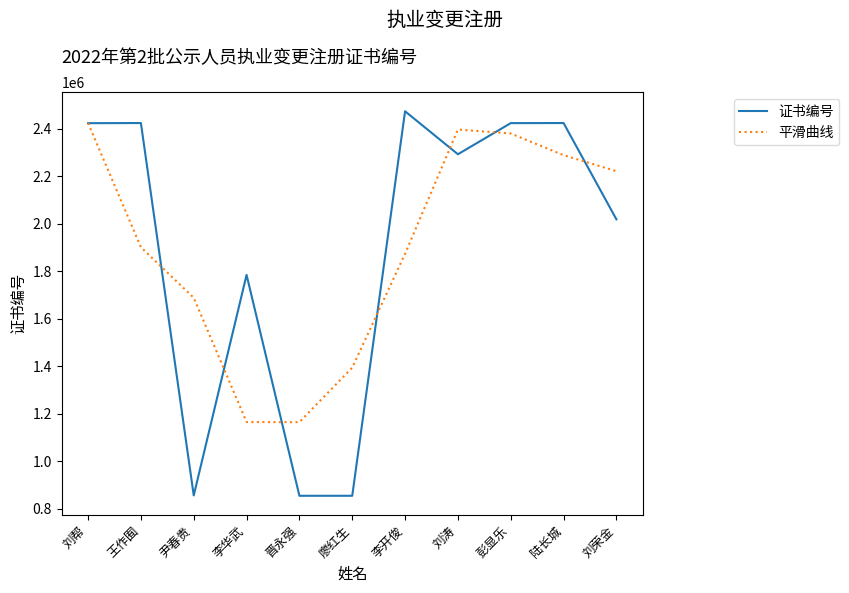

Is it true that 平滑曲线 equals 2397254.7 at 刘涛?

True